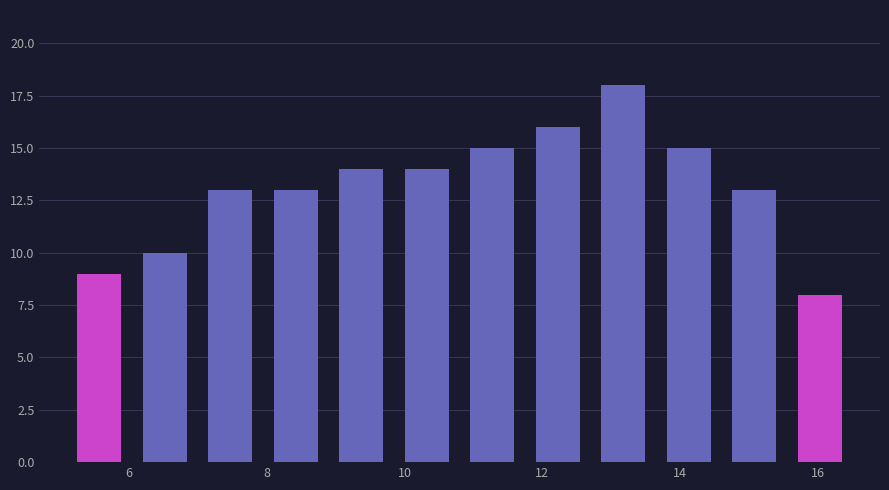

Reading left to right, list every bar in this chart as the range it spans on the x-axis followed by its height. Neither the bar edges nor the heights are printed on the chart, so give them approximately, as read against the axes.

5.10 to 6.05: 9
6.05 to 7.00: 10
7.00 to 7.95: 13
7.95 to 8.90: 13
8.90 to 9.85: 14
9.85 to 10.80: 14
10.80 to 11.75: 15
11.75 to 12.70: 16
12.70 to 13.65: 18
13.65 to 14.60: 15
14.60 to 15.55: 13
15.55 to 16.50: 8